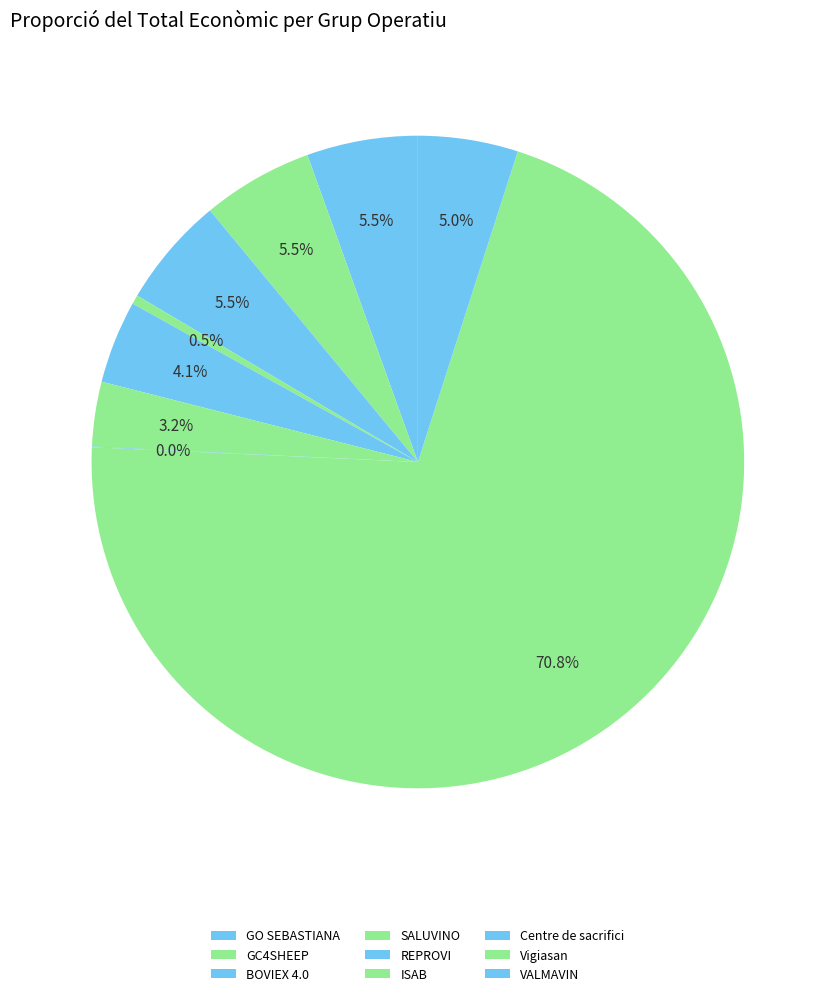

To the nearest percent, what is the average slice percentage?

11%